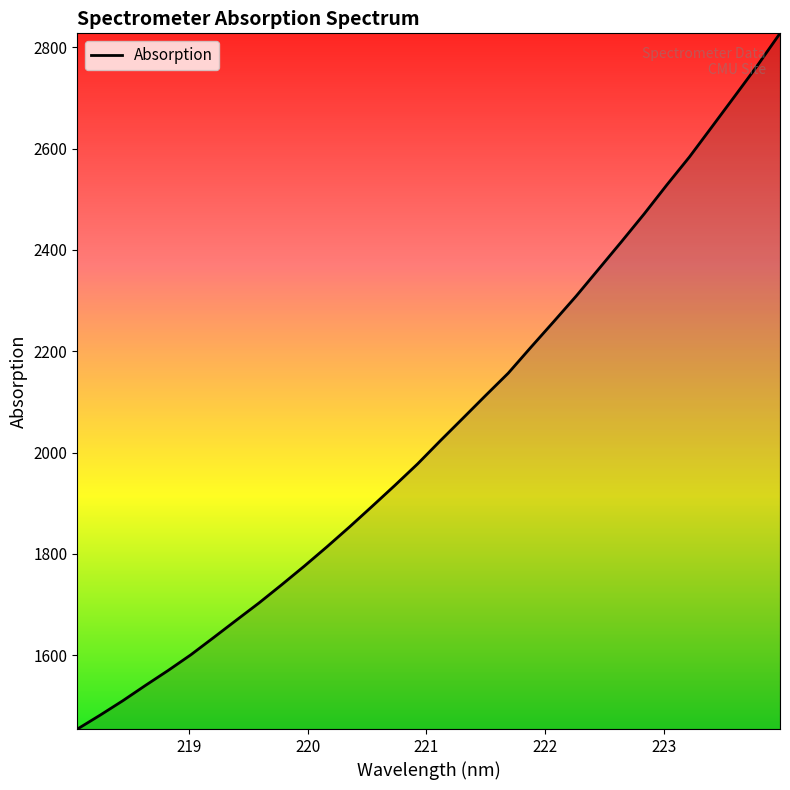

What is the greatest value displayed?

2827.6